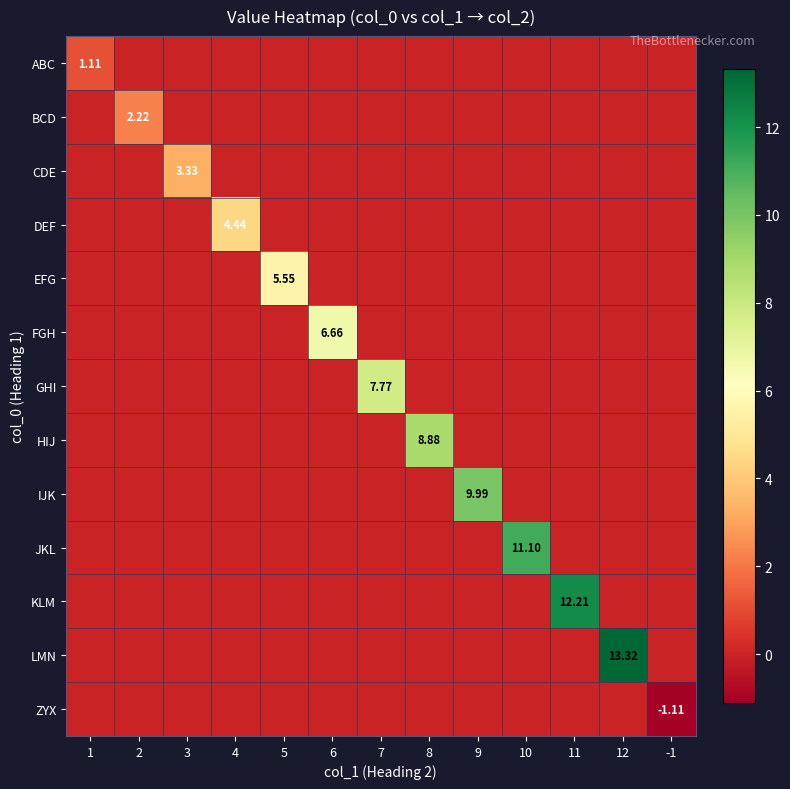

Which label corresponds to the smallest value in the chart?

-1